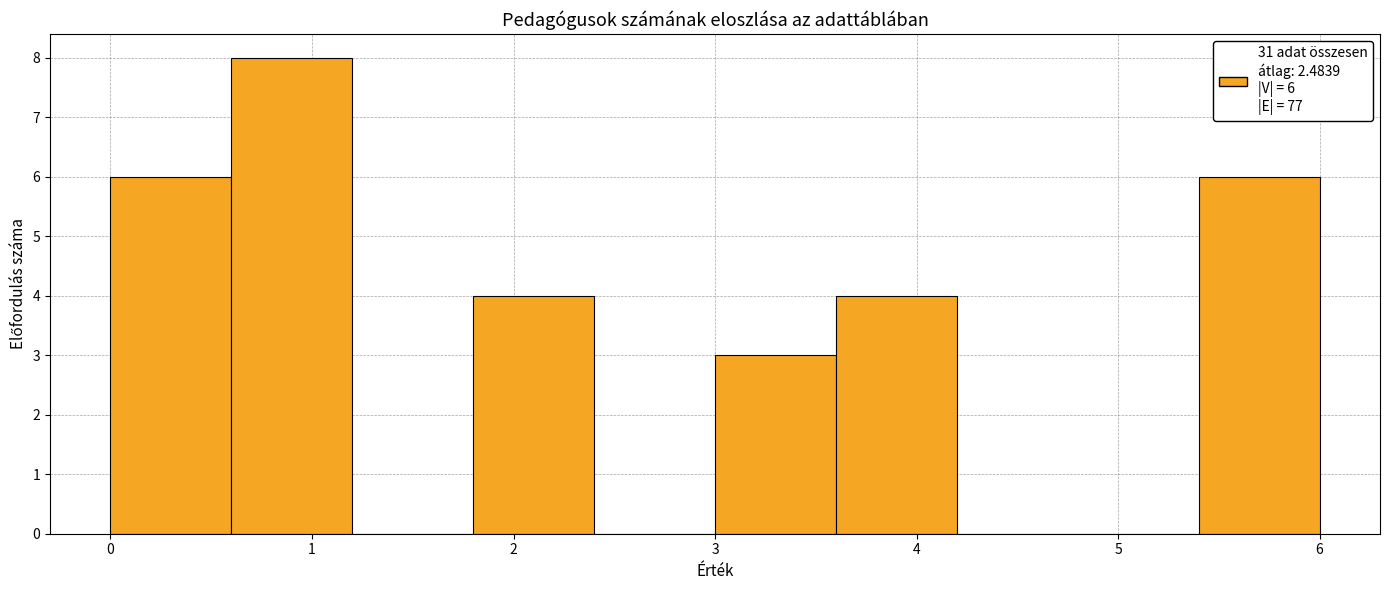

Over which range of the x-axis is the bar tallest?

0.6 to 1.2